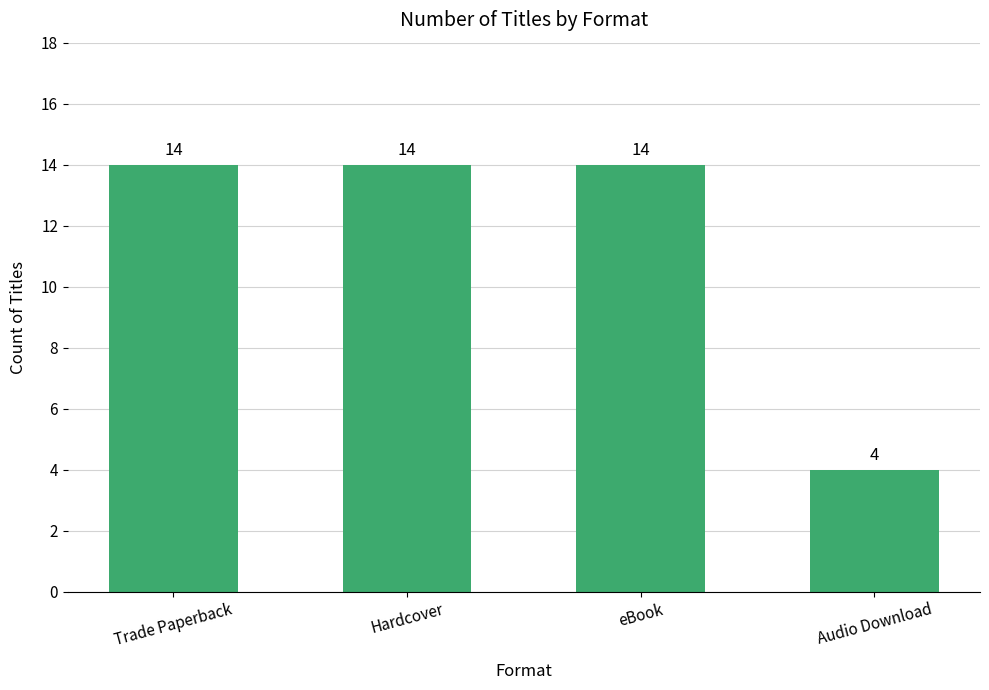

What is the change in value from Trade Paperback to Audio Download?

-10